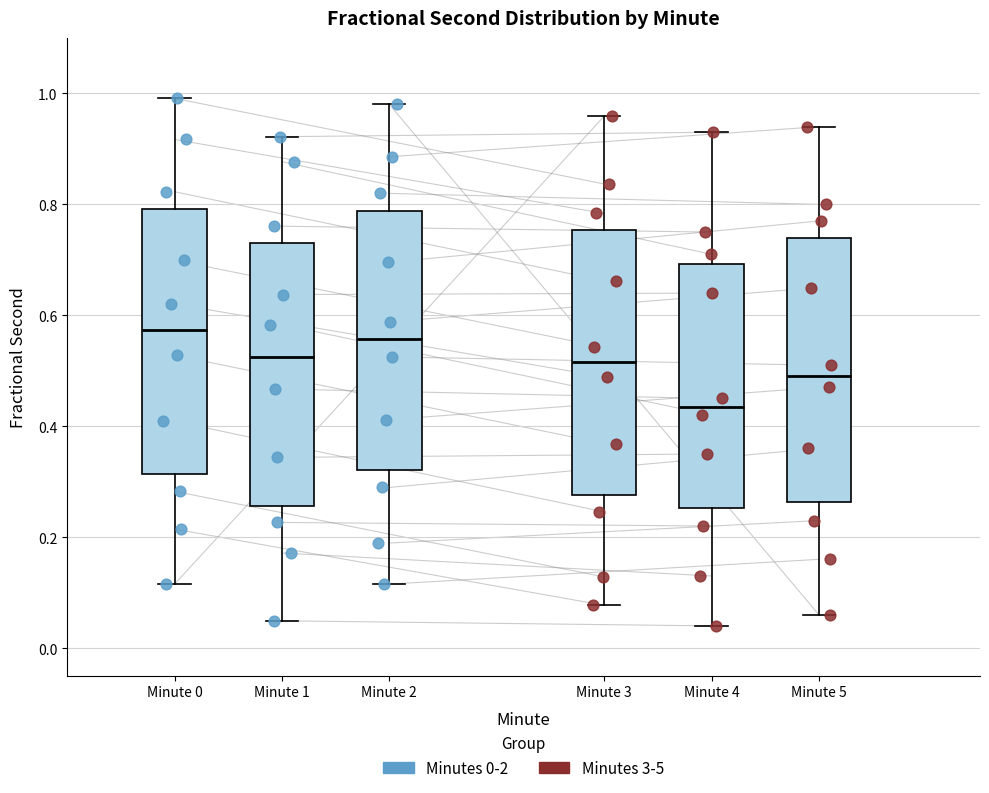

Reading left to right, transcribe this box plot: for each box, give where its median line is, the range the box spans, and where its two whiskers end, as read against the y-axis. The values are not printed on the chart, so give them approximately, as read against the axis.

Minute 0: median 0.58, box 0.32 to 0.80, whiskers 0.12 to 1.00
Minute 1: median 0.52, box 0.26 to 0.72, whiskers 0.04 to 0.92
Minute 2: median 0.56, box 0.32 to 0.78, whiskers 0.12 to 0.98
Minute 3: median 0.52, box 0.28 to 0.76, whiskers 0.08 to 0.96
Minute 4: median 0.44, box 0.26 to 0.70, whiskers 0.04 to 0.94
Minute 5: median 0.50, box 0.26 to 0.74, whiskers 0.06 to 0.94